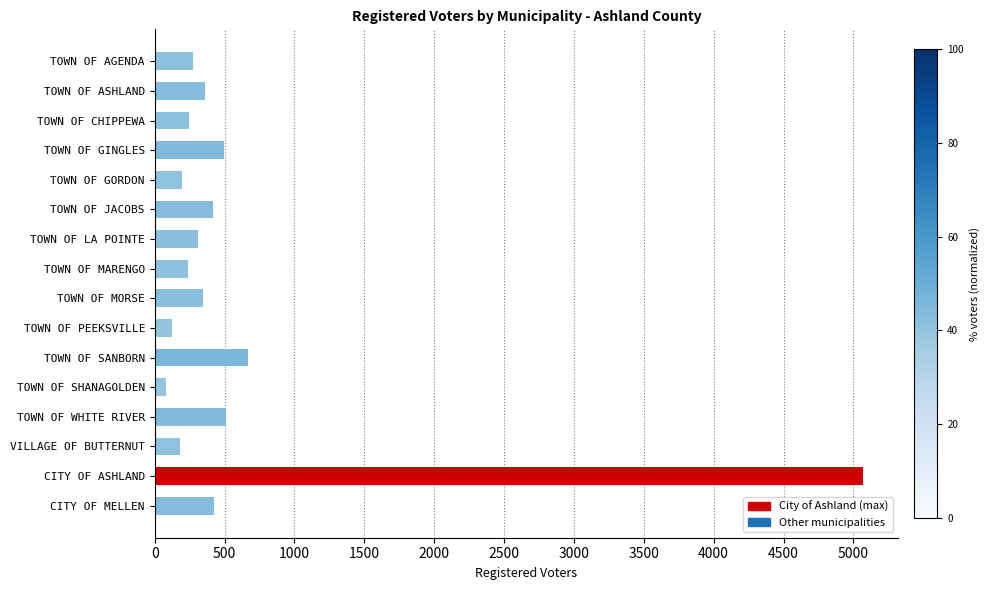

True or false: the data shows 136 at TOWN OF WHITE RIVER.

False